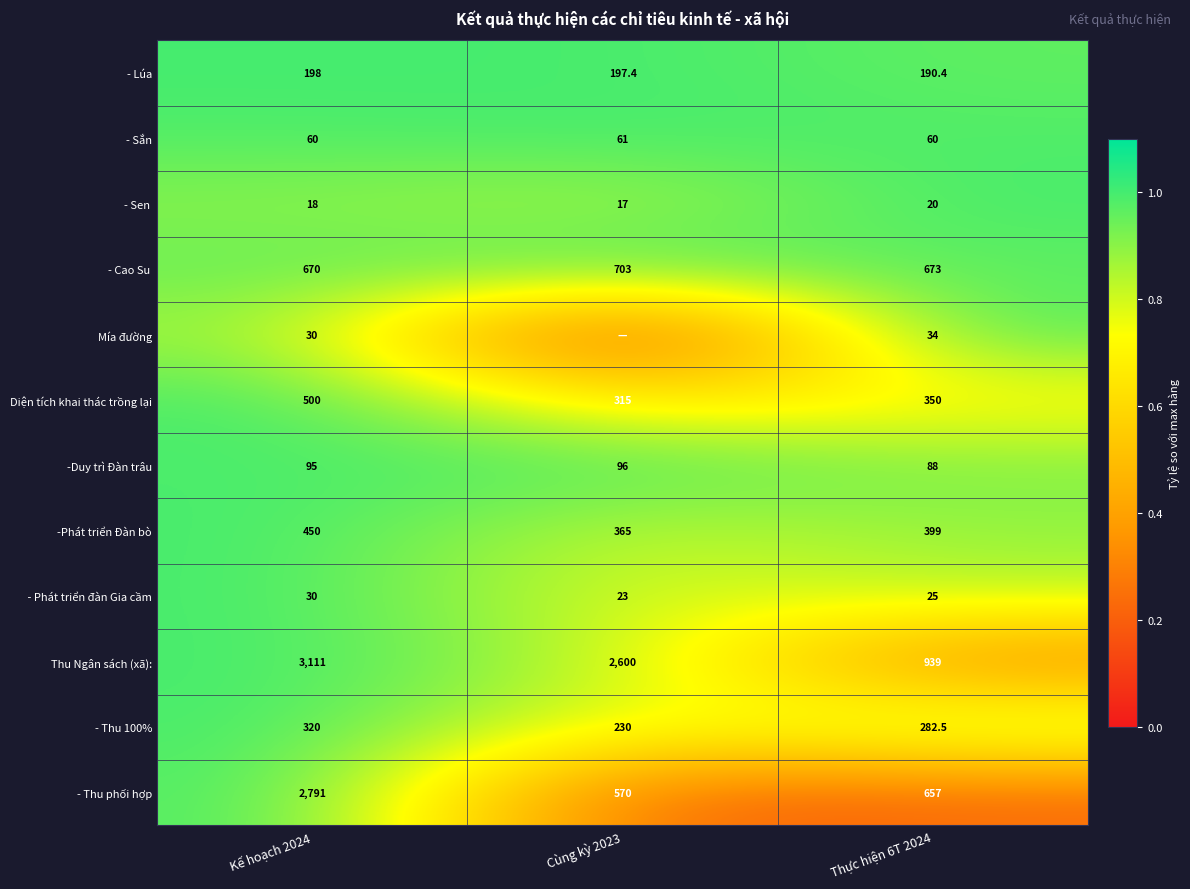

Which category has the lowest value in the - Thu phối hợp series?

Cùng kỳ 2023